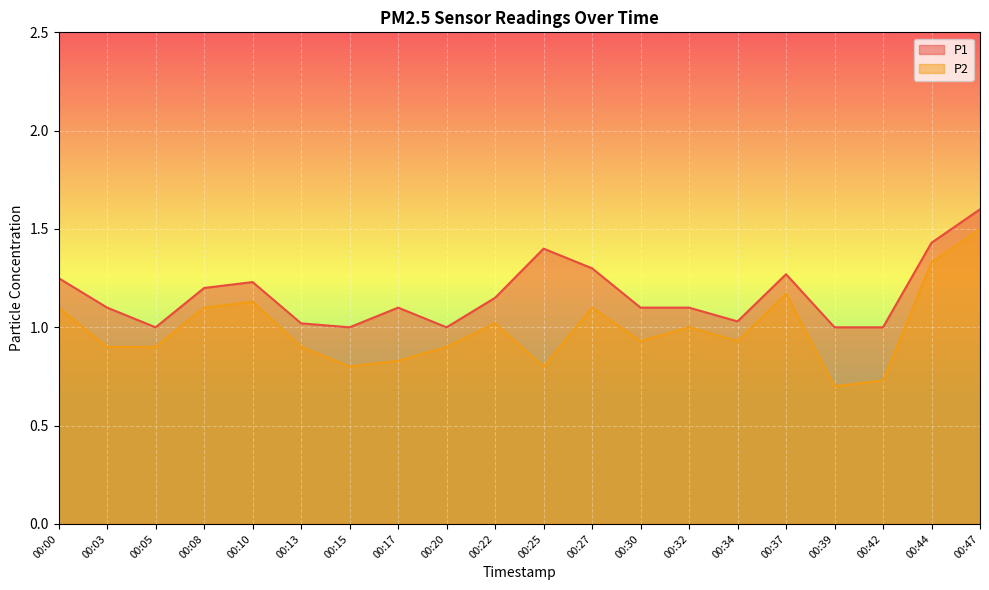

List the labels in order of P2 value, largest first.

00:47, 00:44, 00:37, 00:10, 00:00, 00:08, 00:27, 00:22, 00:32, 00:30, 00:34, 00:03, 00:05, 00:13, 00:20, 00:17, 00:15, 00:25, 00:42, 00:39